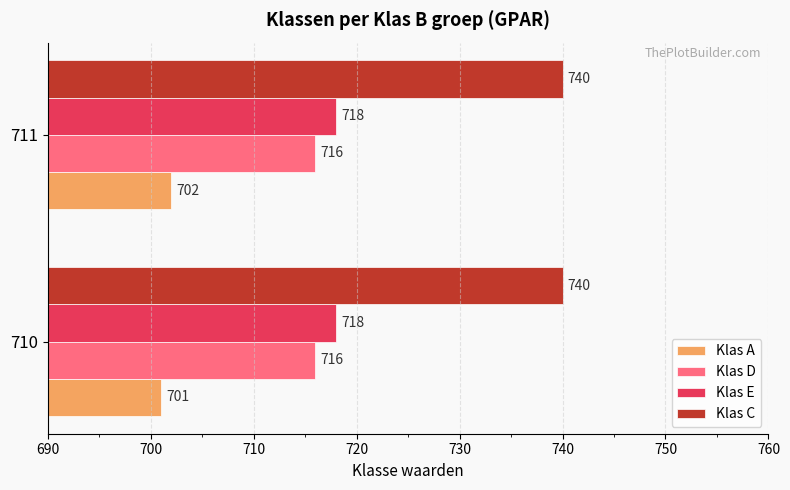

What is the smallest value displayed?

701